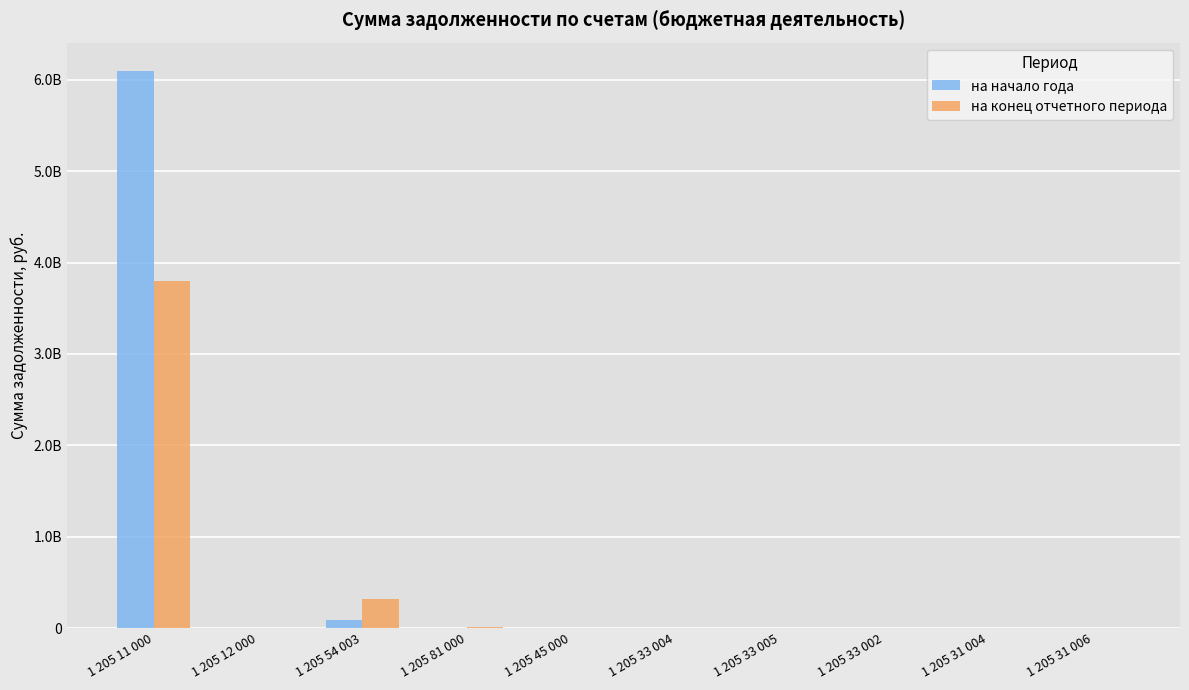

Does the chart contain stacked bars?

No